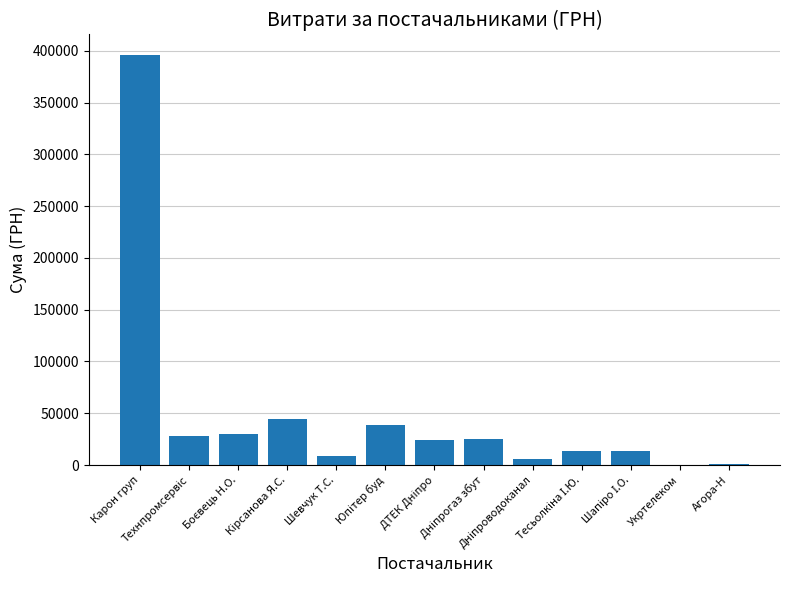

At which label does the data first exceed 24397?

Карон груп